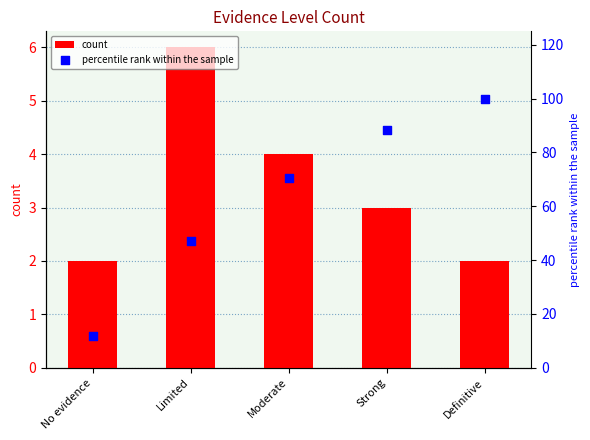

What is the total value across all series at Definitive?

102.0